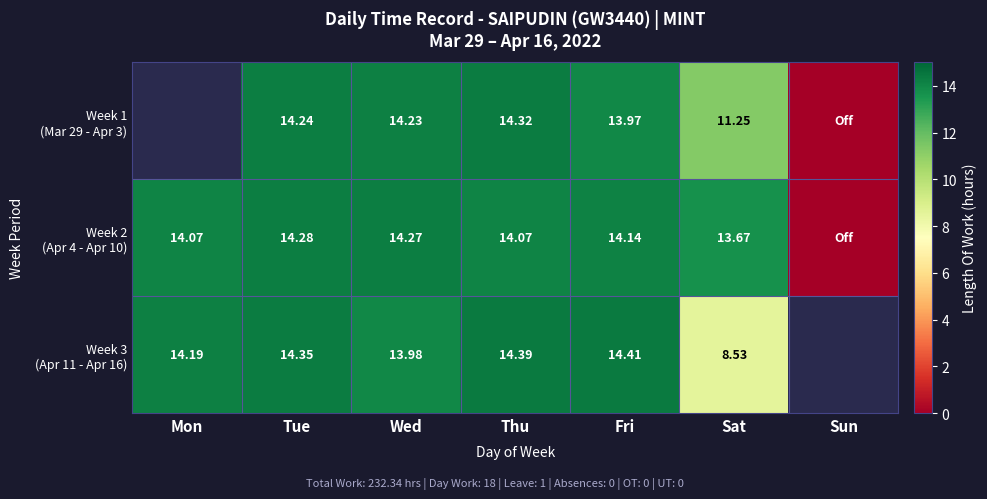

Between Tue and Thu, which series saw the biggest shift?

Week 2 (Apr 4 - Apr 10)